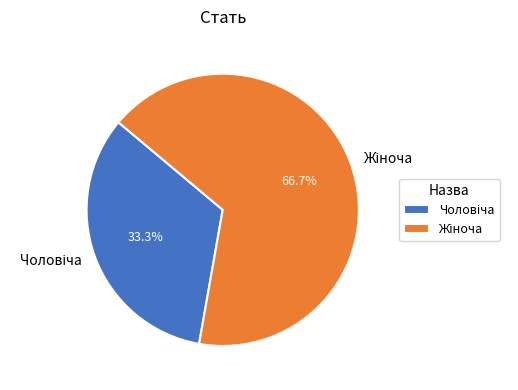

Is there any slice that represents more than half of the pie?

Yes